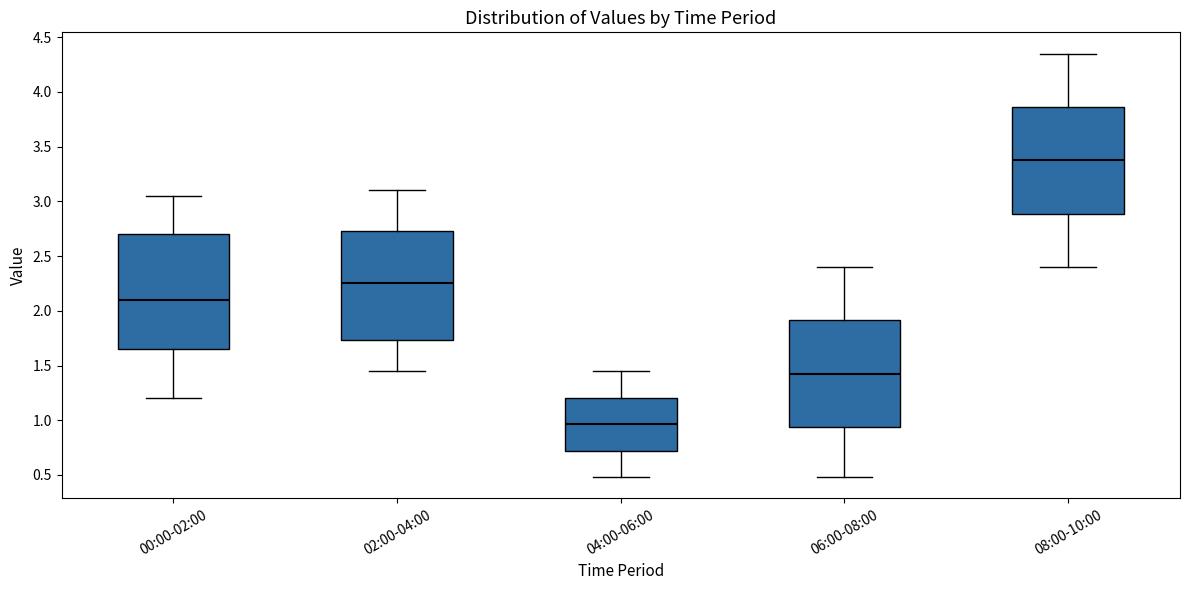

Which box has the lowest median line?

04:00-06:00